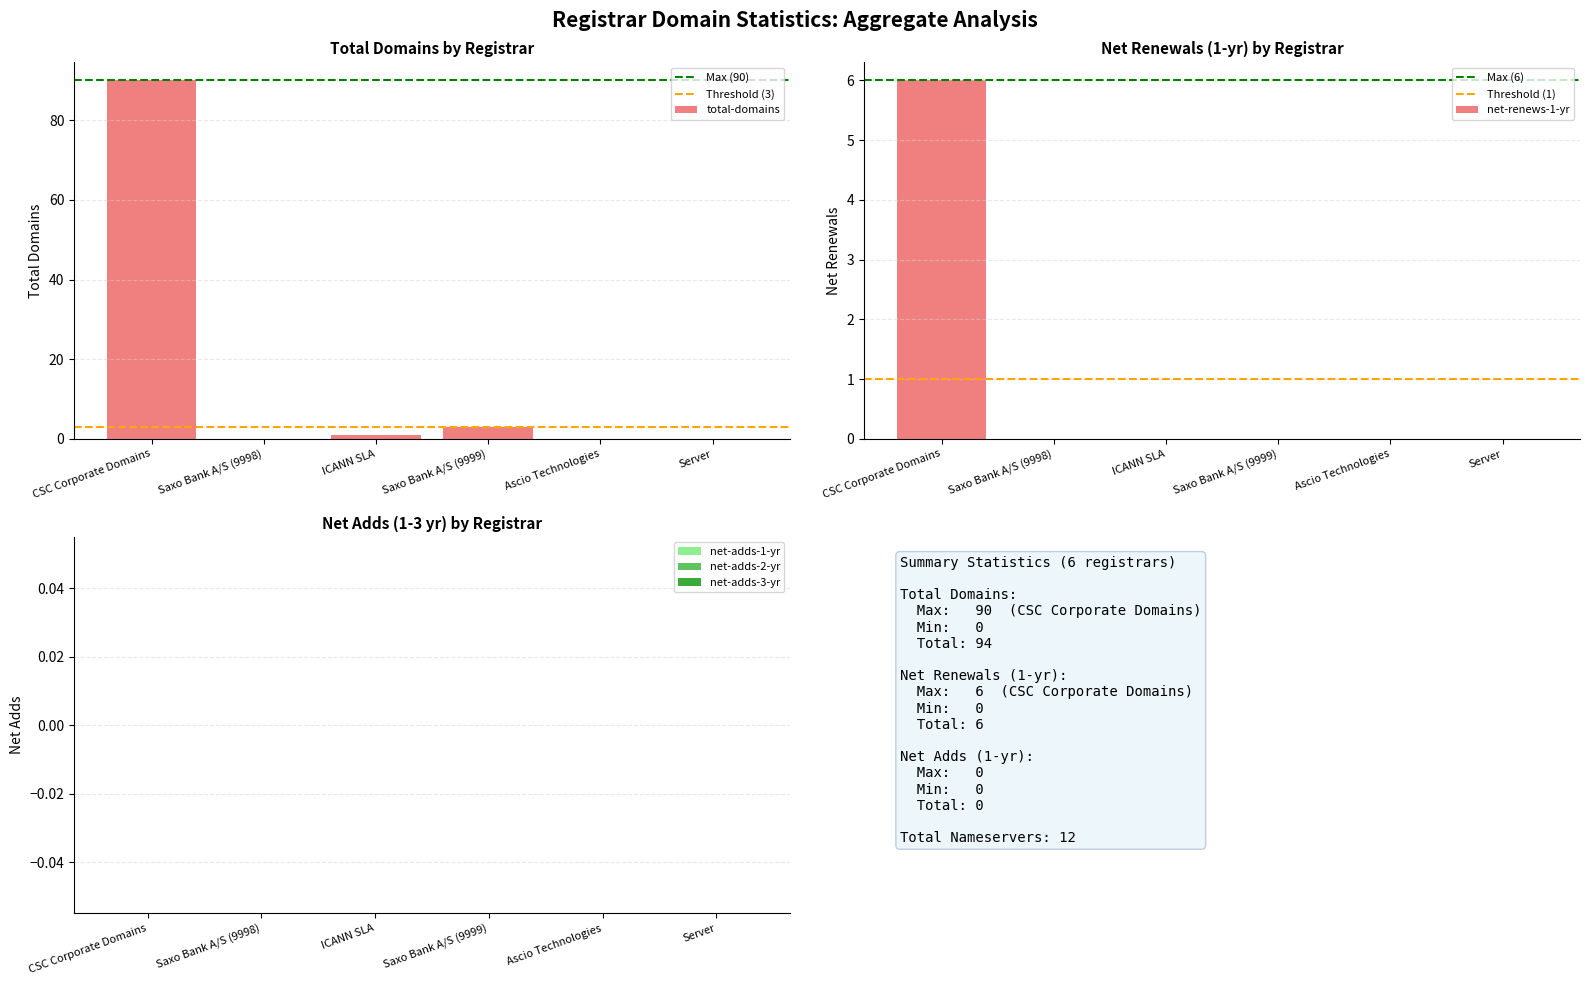

What is the label of the 4th bar from the left?

Saxo Bank A/S (9999)